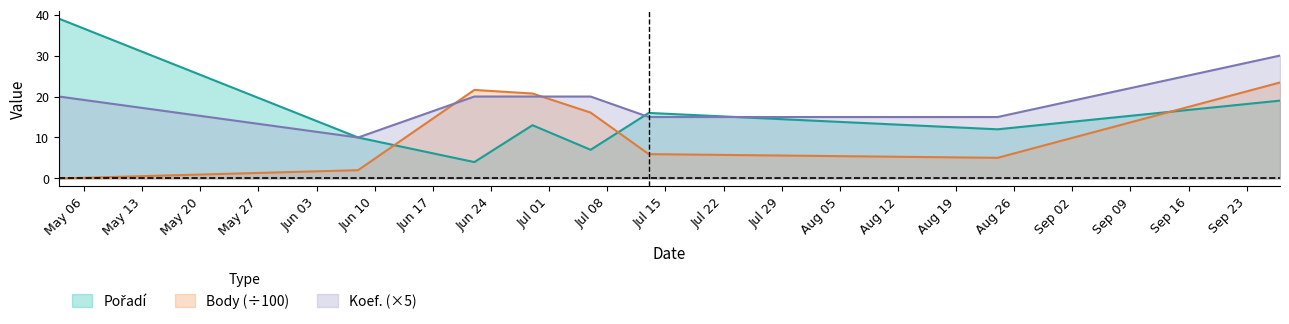

At 2013-08-24, list the series in order from largest to smallest.

Koef., Pořadí, Body